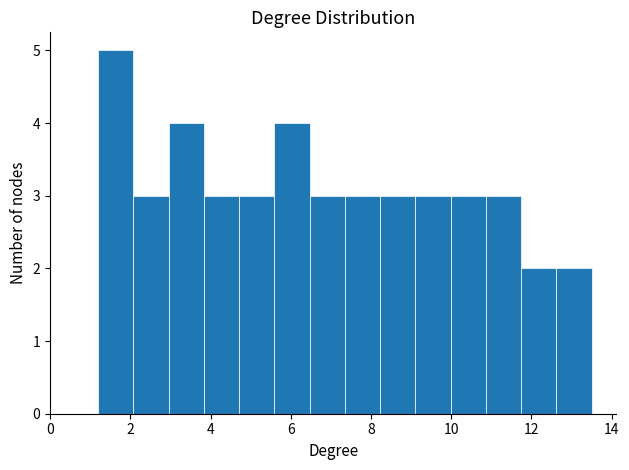

Over which range of the x-axis is the bar tallest?

1.2 to 2.0